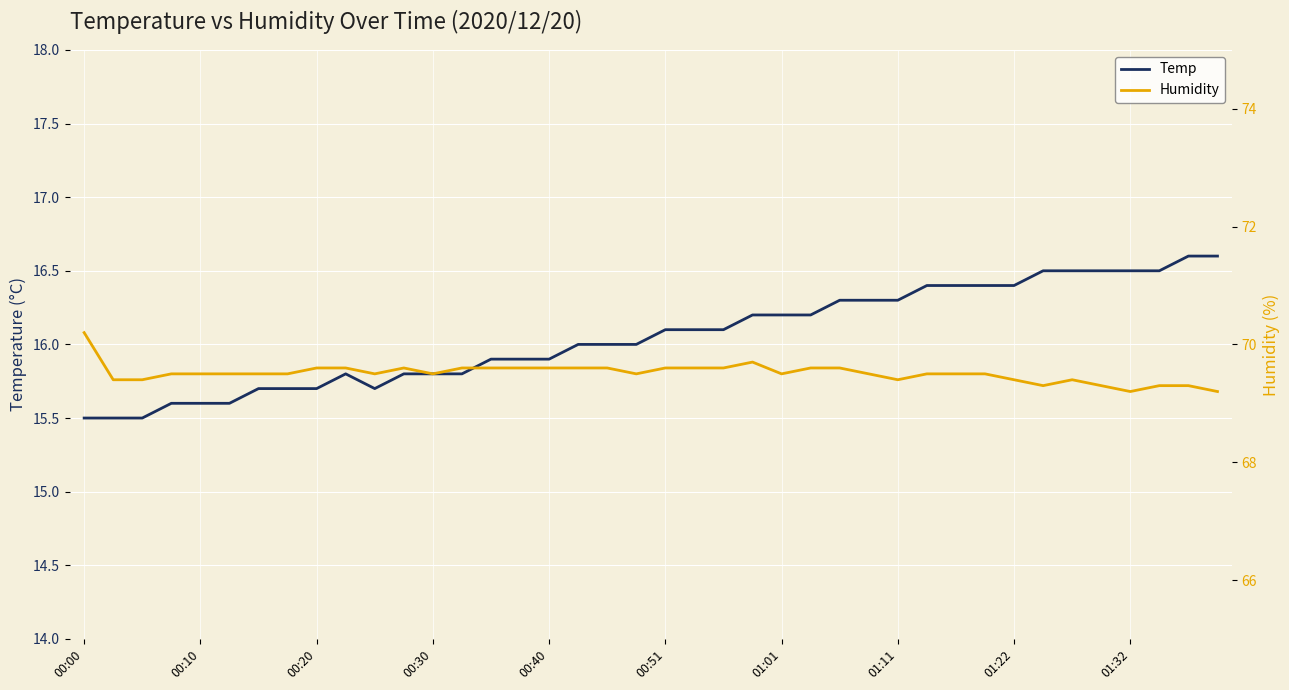

Which label corresponds to the largest value in the chart?

00:00